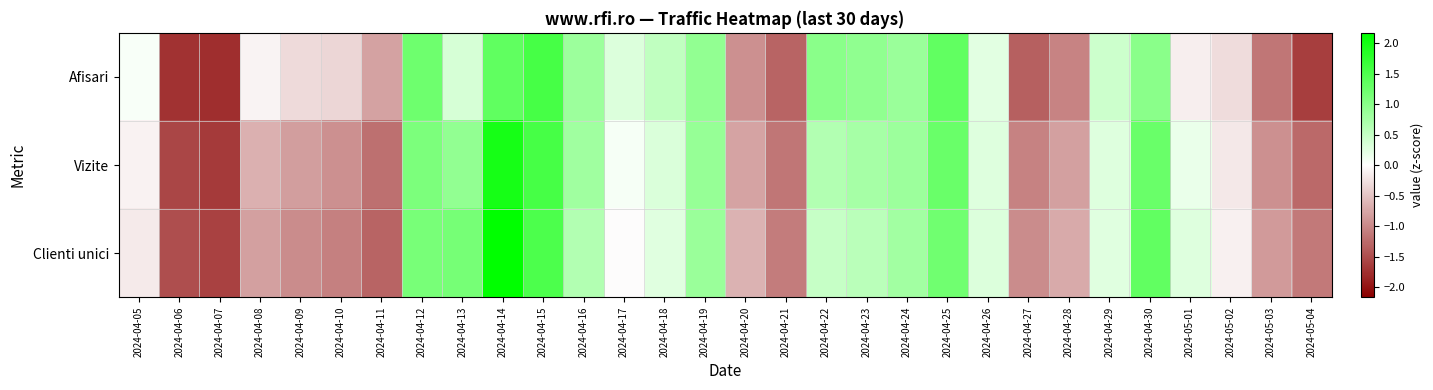

Reading left to right, what are all the values shown in this chart?

Afisari: 2024-04-05=0.1	2024-04-06=-1.7	2024-04-07=-1.8	2024-04-08=-0.1	2024-04-09=-0.3	2024-04-10=-0.3	2024-04-11=-0.8	2024-04-12=1.2	2024-04-13=0.4	2024-04-14=1.3	2024-04-15=1.6	2024-04-16=0.8	2024-04-17=0.3	2024-04-18=0.5	2024-04-19=0.9	2024-04-20=-0.9	2024-04-21=-1.3	2024-04-22=1.0	2024-04-23=0.9	2024-04-24=0.9	2024-04-25=1.3	2024-04-26=0.3	2024-04-27=-1.3	2024-04-28=-1.0	2024-04-29=0.4	2024-04-30=1.0	2024-05-01=-0.2	2024-05-02=-0.3	2024-05-03=-1.2	2024-05-04=-1.6
Vizite: 2024-04-05=-0.1	2024-04-06=-1.6	2024-04-07=-1.7	2024-04-08=-0.7	2024-04-09=-0.8	2024-04-10=-0.9	2024-04-11=-1.2	2024-04-12=1.1	2024-04-13=0.9	2024-04-14=2.0	2024-04-15=1.6	2024-04-16=0.8	2024-04-17=0.1	2024-04-18=0.3	2024-04-19=0.9	2024-04-20=-0.8	2024-04-21=-1.2	2024-04-22=0.6	2024-04-23=0.8	2024-04-24=0.8	2024-04-25=1.3	2024-04-26=0.3	2024-04-27=-1.0	2024-04-28=-0.8	2024-04-29=0.3	2024-04-30=1.3	2024-05-01=0.2	2024-05-02=-0.2	2024-05-03=-0.9	2024-05-04=-1.3
Clienti unici: 2024-04-05=-0.2	2024-04-06=-1.5	2024-04-07=-1.6	2024-04-08=-0.8	2024-04-09=-1.0	2024-04-10=-1.1	2024-04-11=-1.3	2024-04-12=1.1	2024-04-13=1.2	2024-04-14=2.2	2024-04-15=1.5	2024-04-16=0.7	2024-04-17=-0.0	2024-04-18=0.3	2024-04-19=0.9	2024-04-20=-0.7	2024-04-21=-1.1	2024-04-22=0.5	2024-04-23=0.6	2024-04-24=0.8	2024-04-25=1.2	2024-04-26=0.3	2024-04-27=-1.0	2024-04-28=-0.7	2024-04-29=0.3	2024-04-30=1.3	2024-05-01=0.3	2024-05-02=-0.1	2024-05-03=-0.9	2024-05-04=-1.1